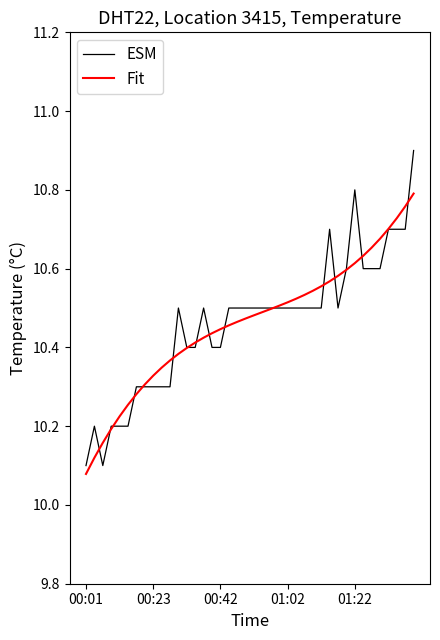

Rank the series by their maximum value, from lowest to highest.

Fit, ESM